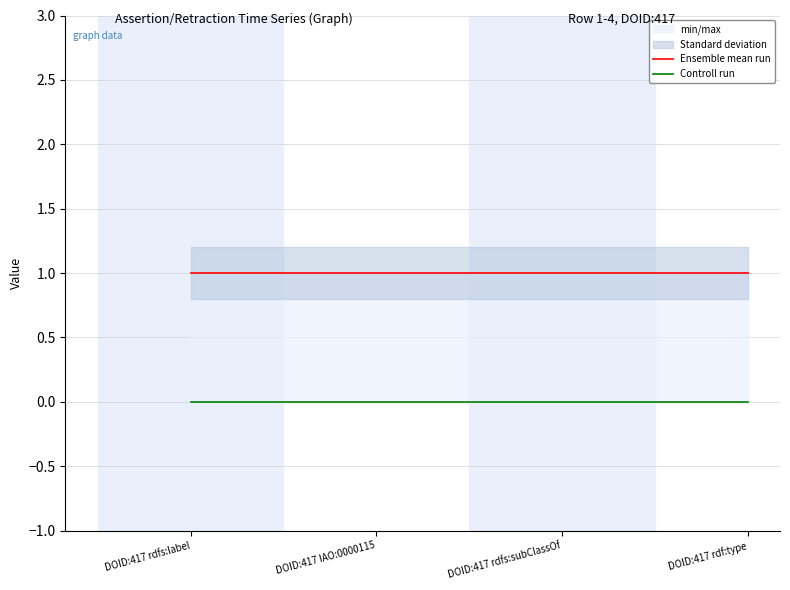

Which series has the largest total across all categories?

Ensemble mean run